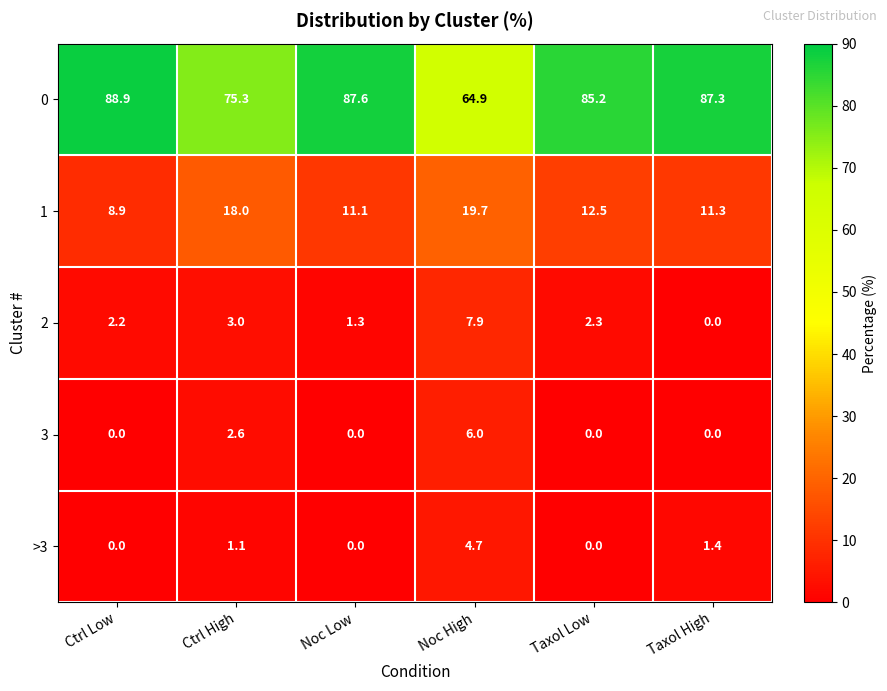

What is the average value of the 1 series?

13.6